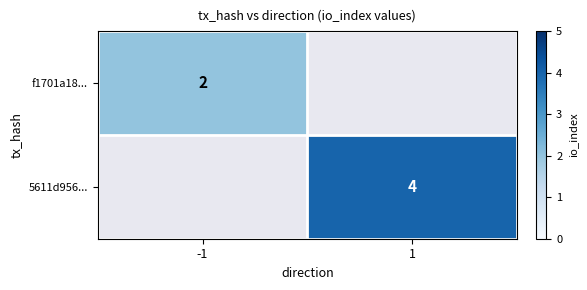

True or false: f1701a18... has a value of 2 at -1.

True